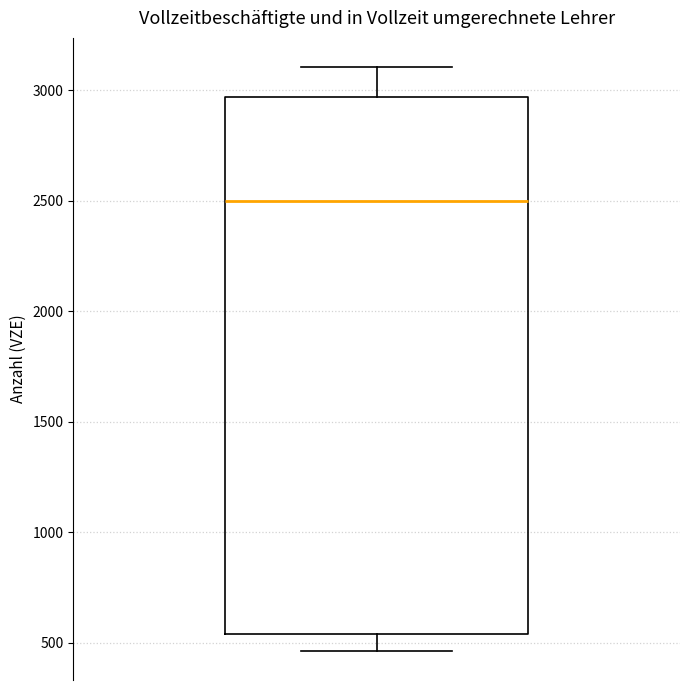

Transcribe this box plot: give where the median line is, the range the box spans, and where the two whiskers end, as read against the y-axis. The values are not printed on the chart, so give them approximately, as read against the axis.

median 2500, box 550 to 2950, whiskers 450 to 3100